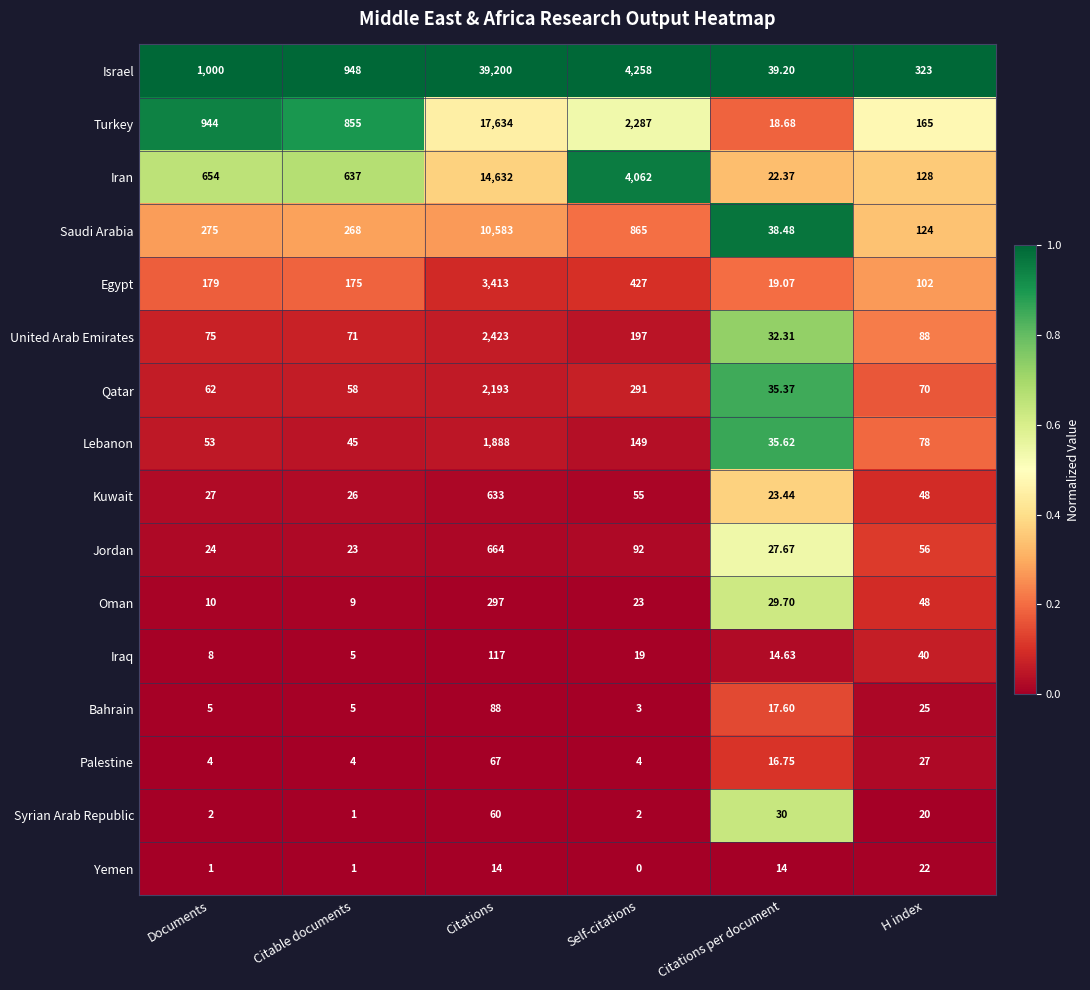

Which category has the highest value in the Lebanon series?

Citations